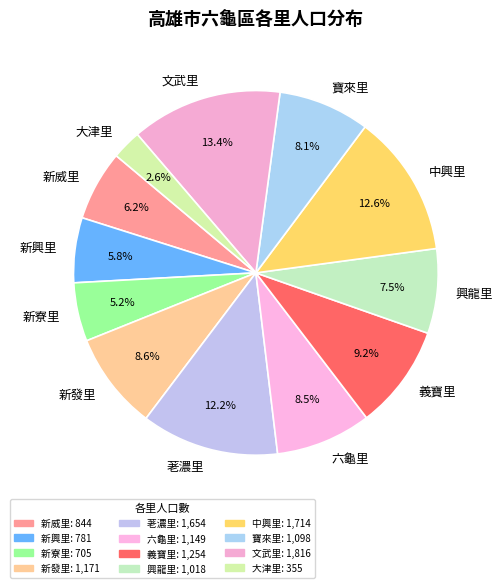

Combined, what portion of the pie is 大津里 and 寶來里?

10.7%